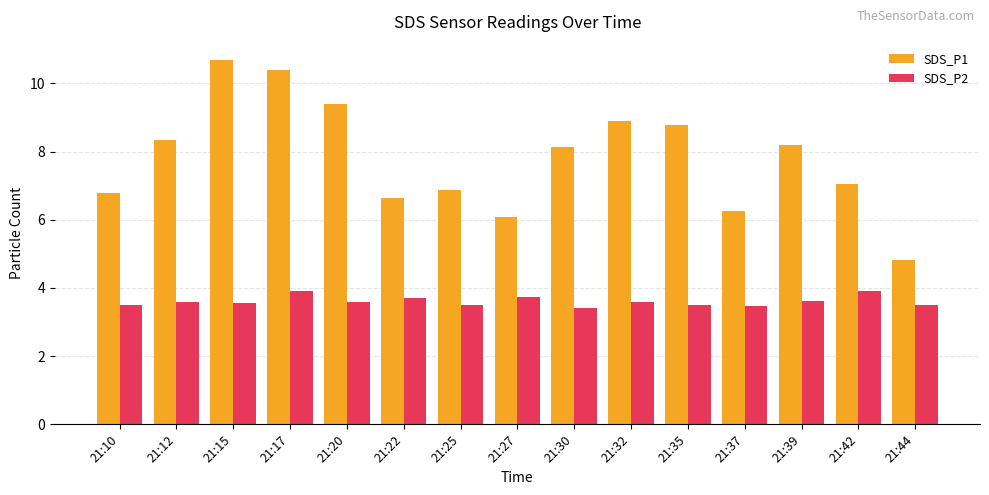

What is the total value across all series at 21:30?

11.6